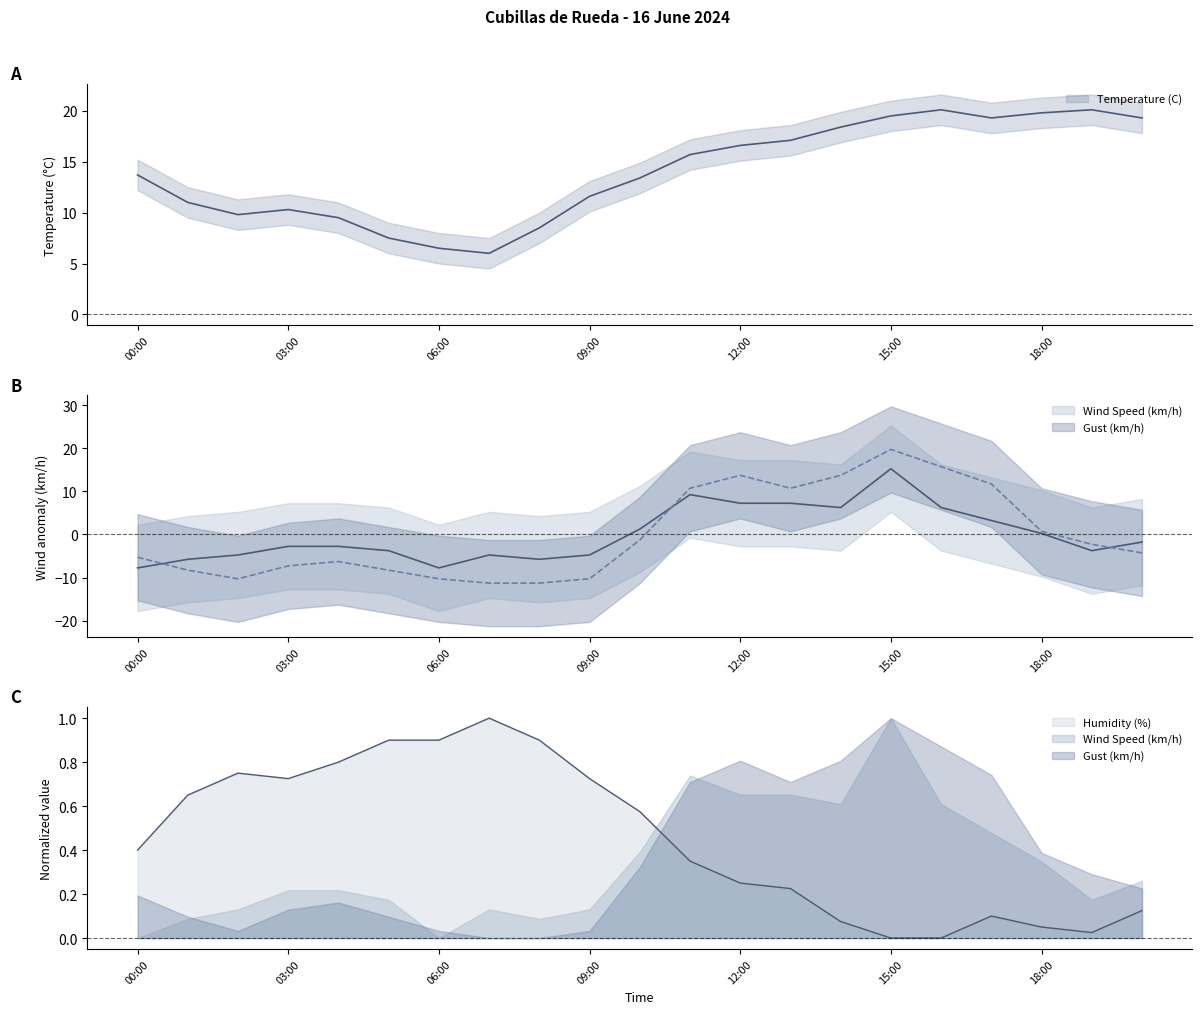

Which series has the largest range (max minus min)?

Gust (km/h)